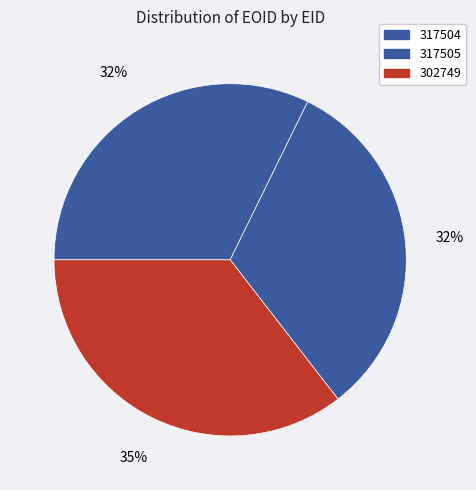

Combined, do 317504 and 317505 account for over 50%?

Yes